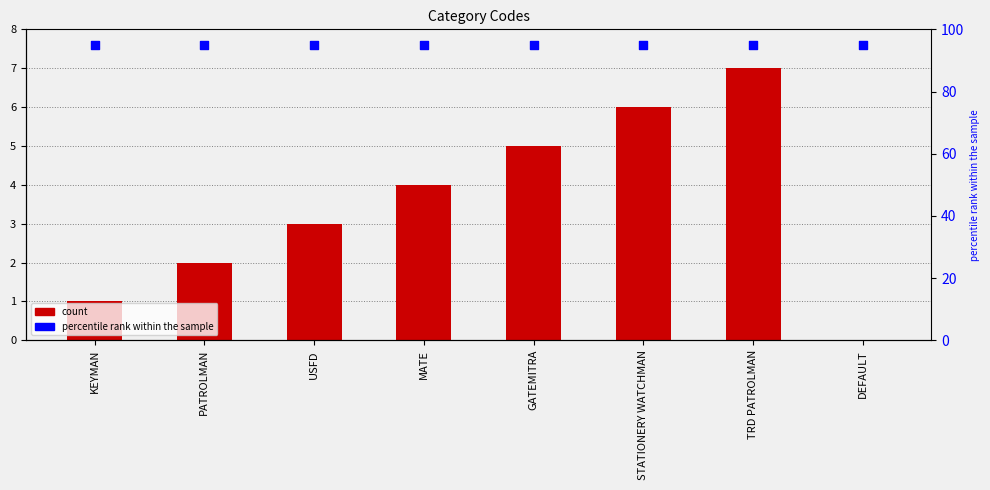

Which series has the widest spread of Y values?

count